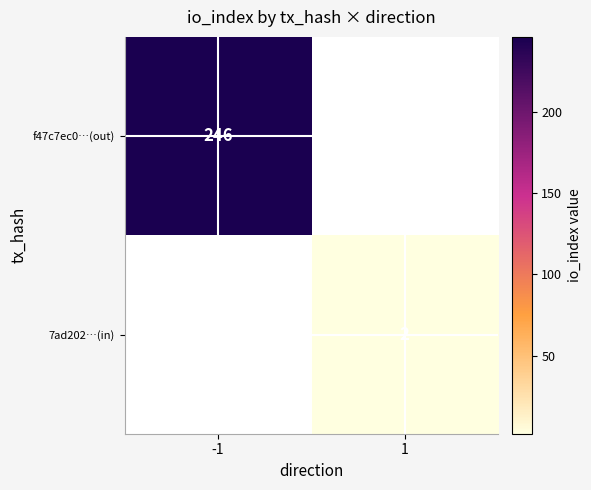

The value of 7ad202…(in) at 1 is 1. True or false?

False